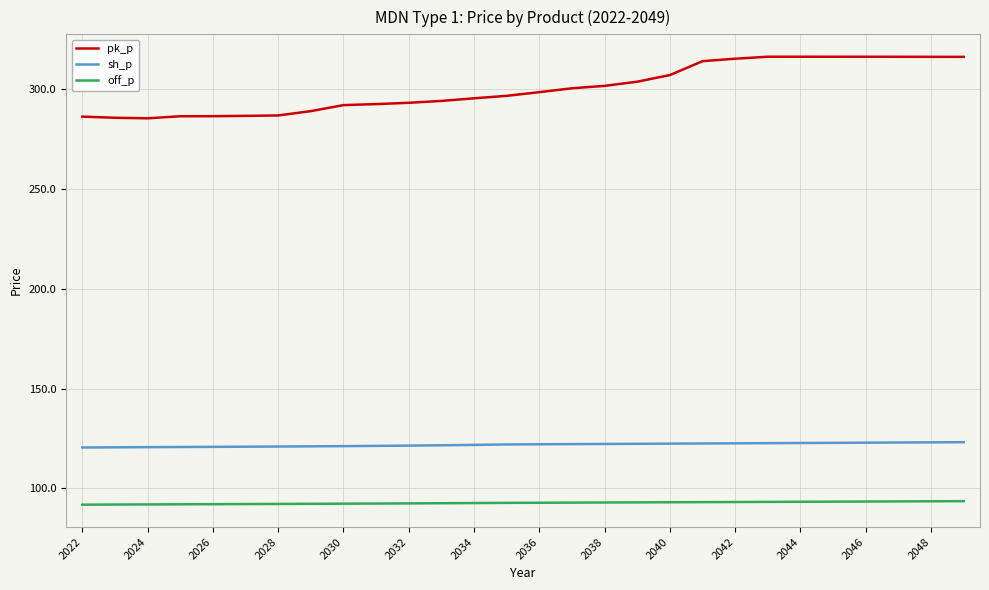

True or false: off_p and sh_p intersect in this chart.

False